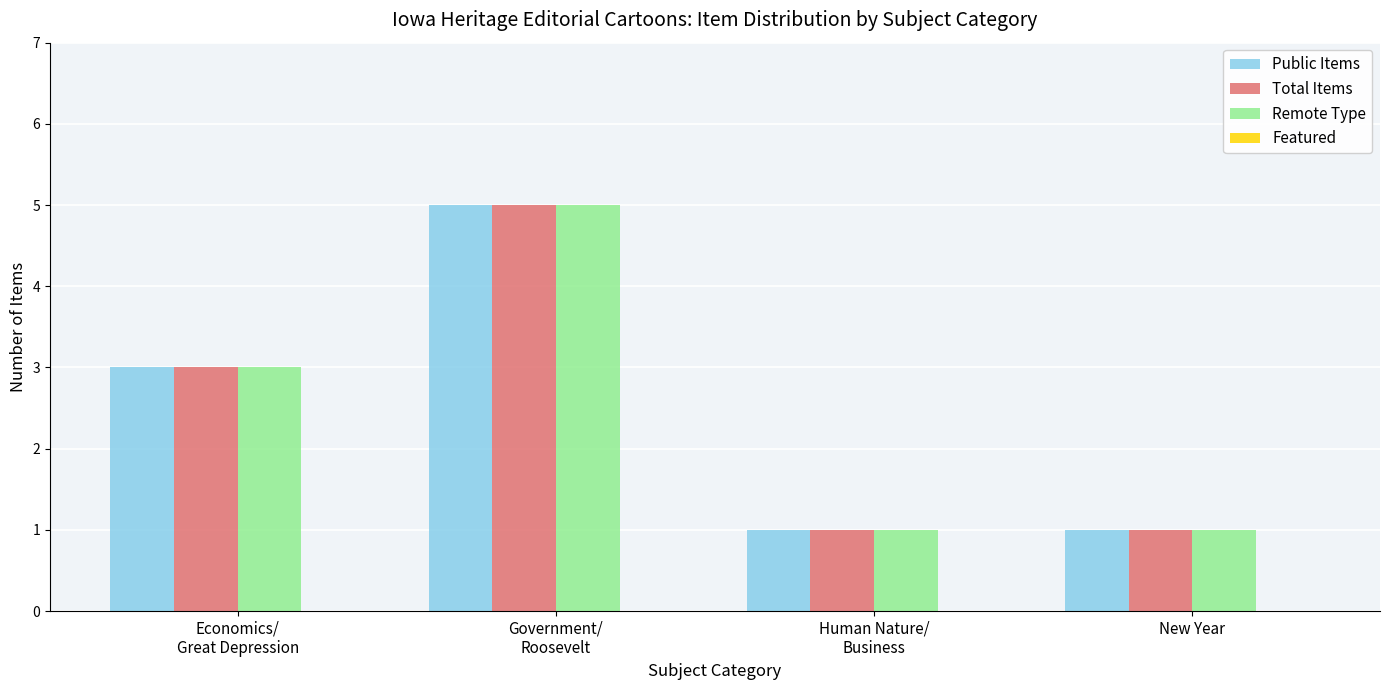

What is the value of the Total Items bar at the 3rd from the left?

1